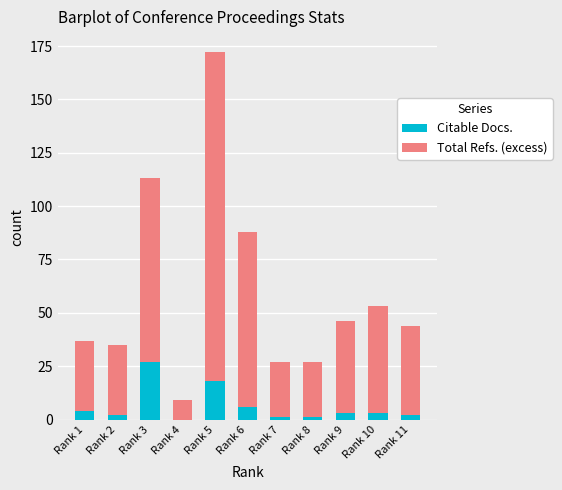

At which category is the sum across all series the highest?

Rank 5